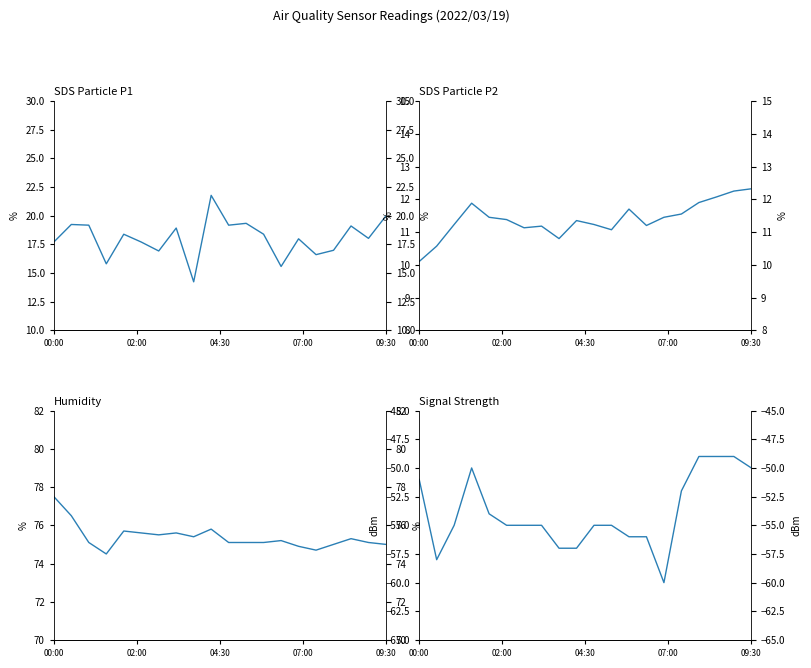

True or false: Humidity and Signal intersect in this chart.

False